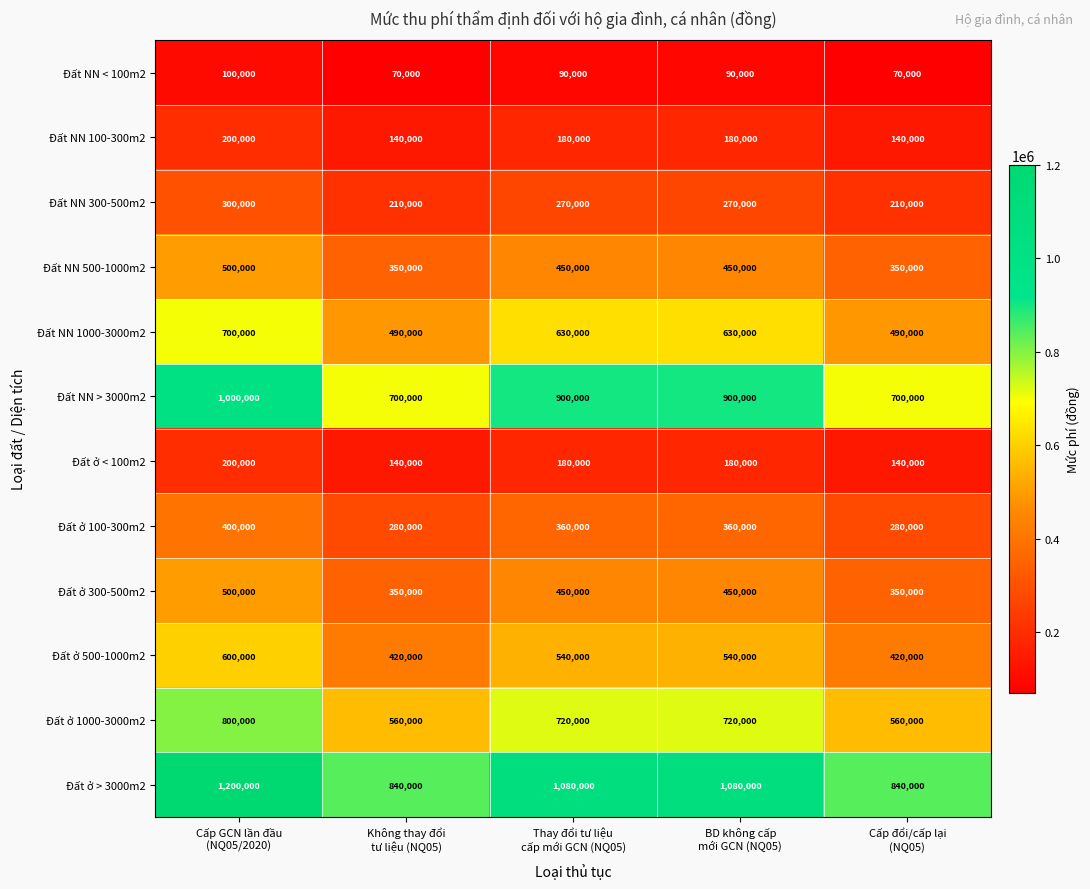

What is the difference between the second highest and minimum values in the Đất NN 1000-3000m2 series?

140000